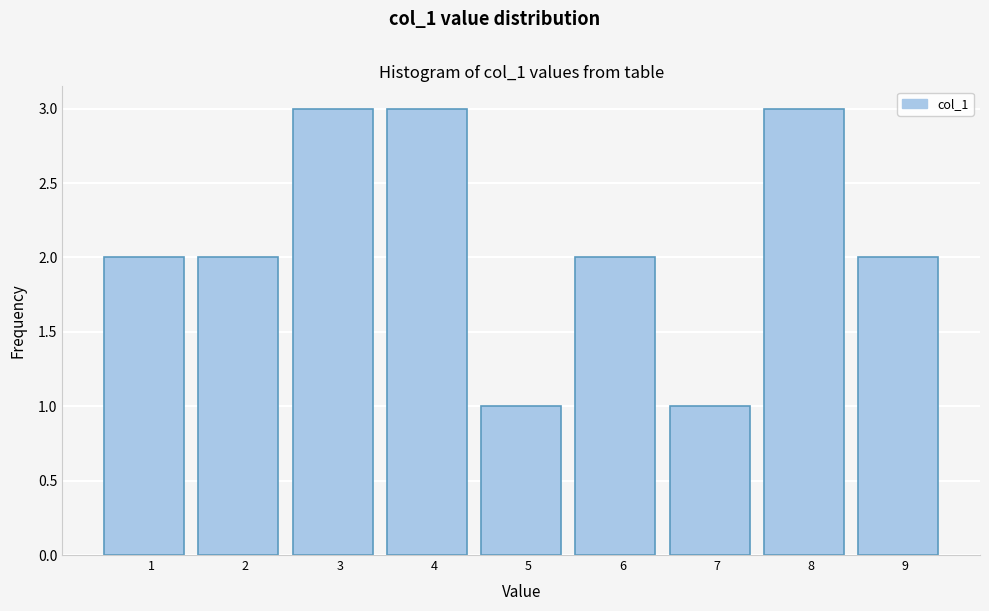

Reading left to right, list all the values displayed in this chart.

1=2	2=2	3=3	4=3	5=1	6=2	7=1	8=3	9=2